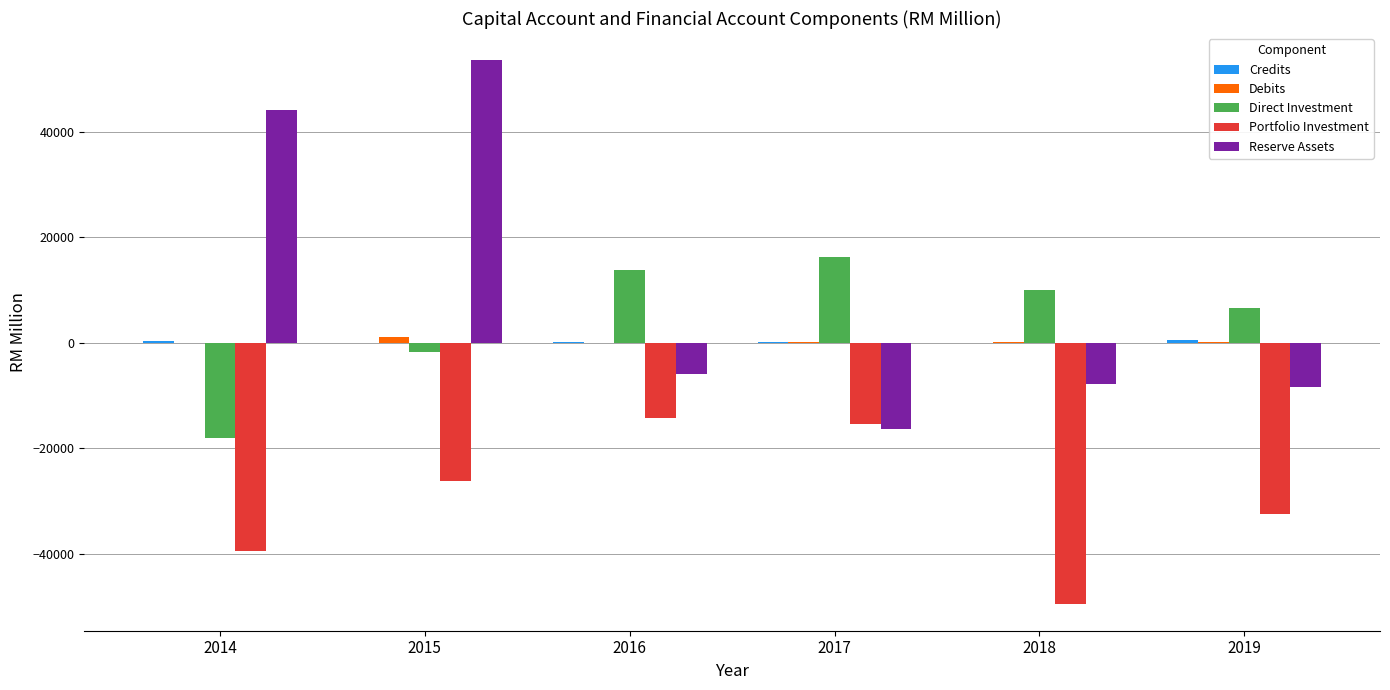

Is the value of Direct Investment at 2014 greater than the value of Debits at 2019?

No